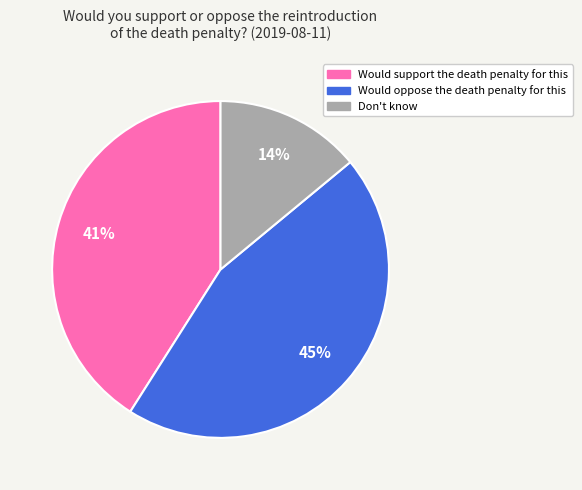

The Would support the death penalty for this slice represents 41% of the pie. True or false?

True